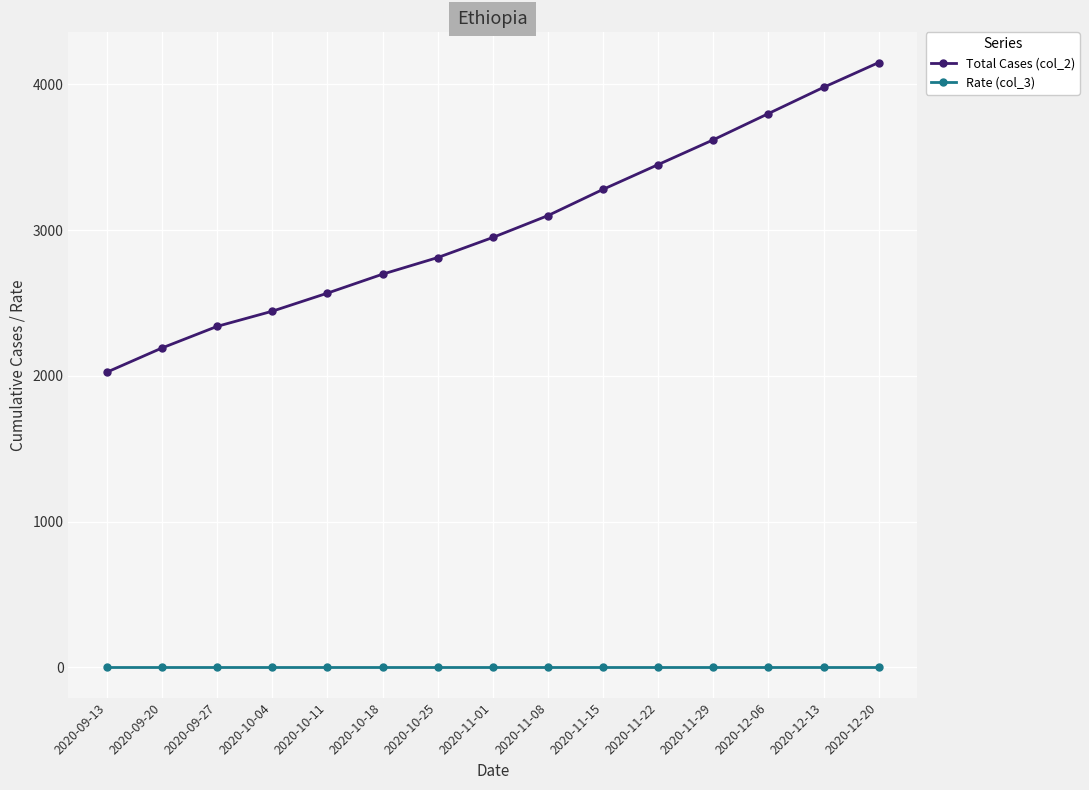

What is the difference between the highest and lowest values at 2020-10-11?

2568